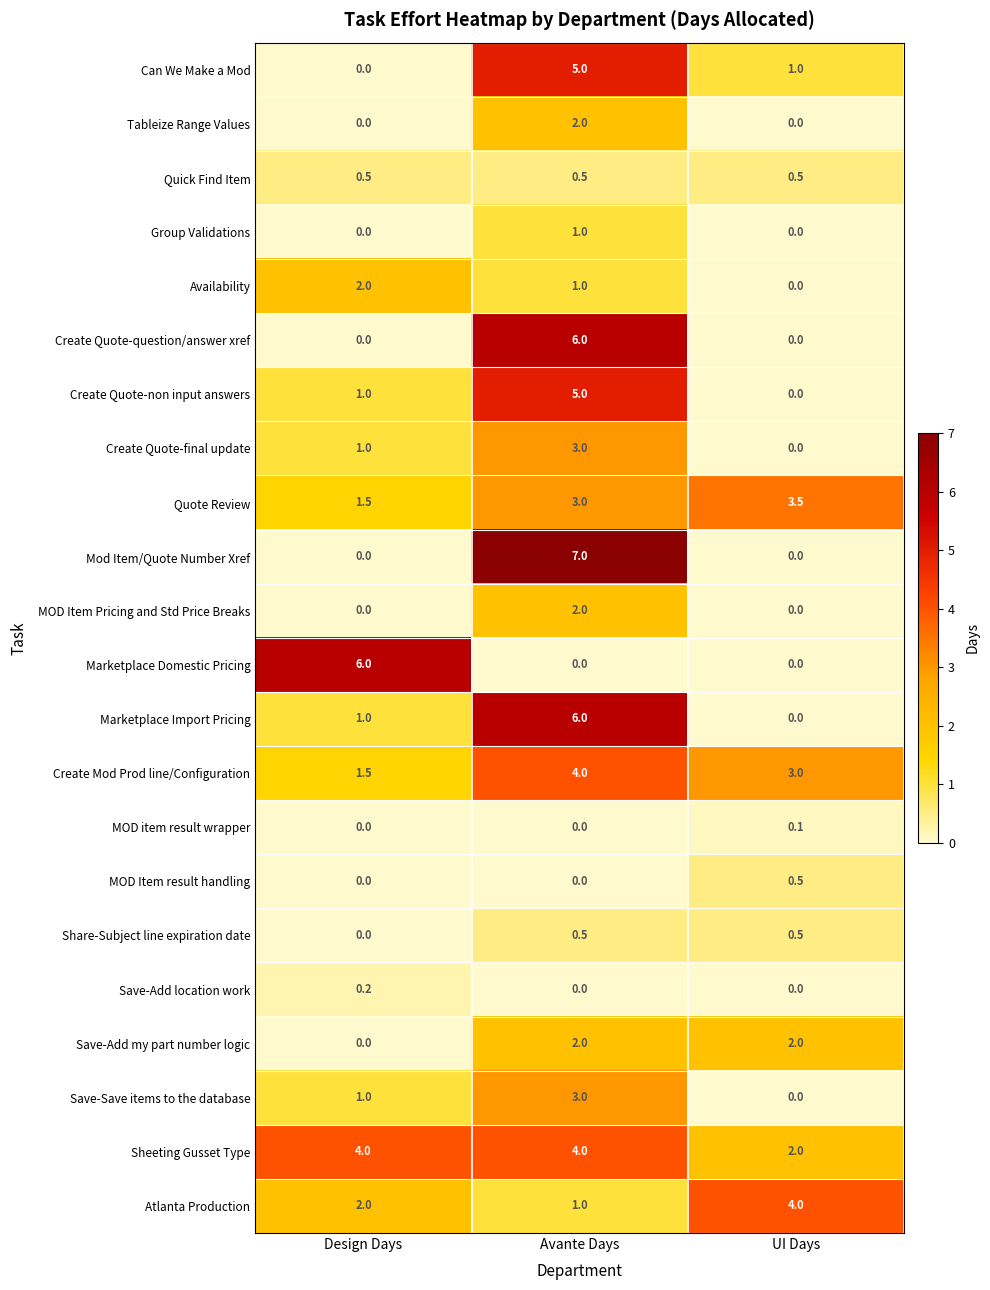

The value of Create Mod Prod line/Configuration at UI Days is 0.9. True or false?

False